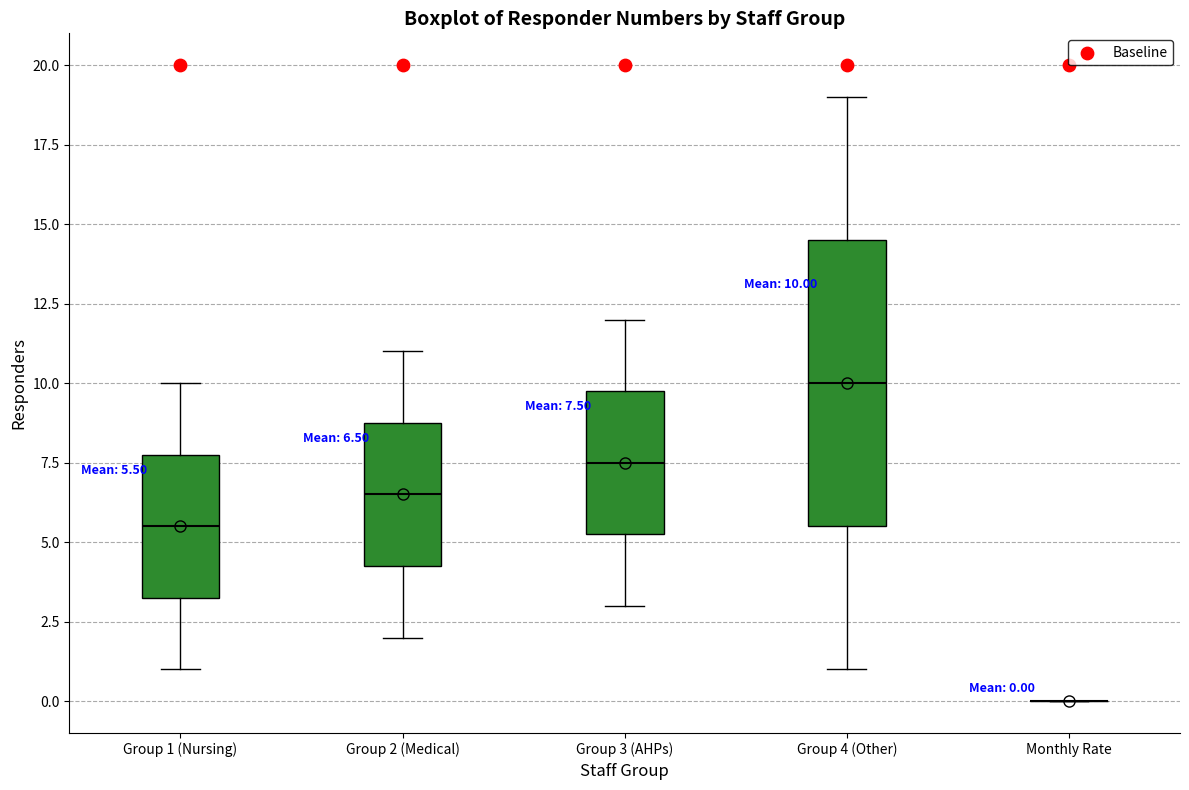

Comparing the boxes themselves (not the whiskers), which one is the tallest?

Group 4 (Other)